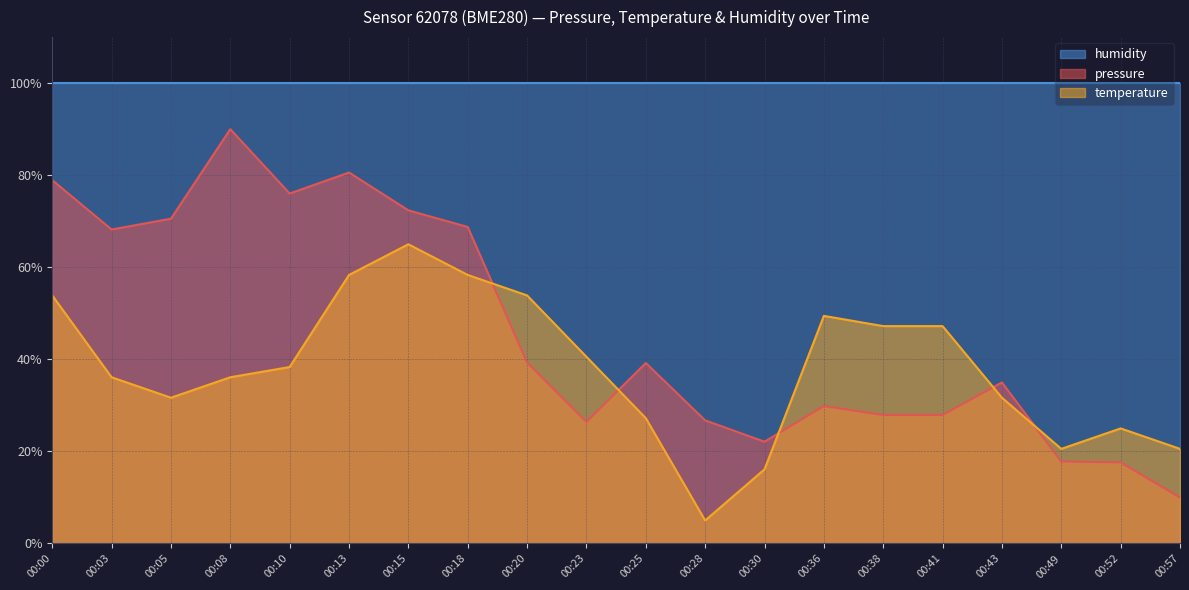

Where do temperature and pressure first cross each other?

00:18 and 00:20